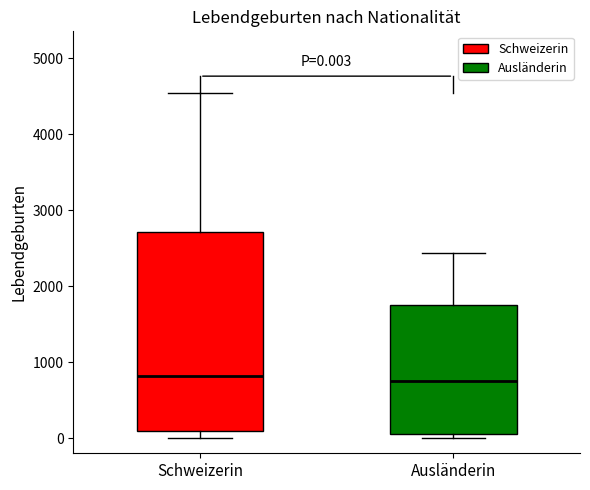

Comparing the boxes themselves (not the whiskers), which one is the tallest?

Schweizerin